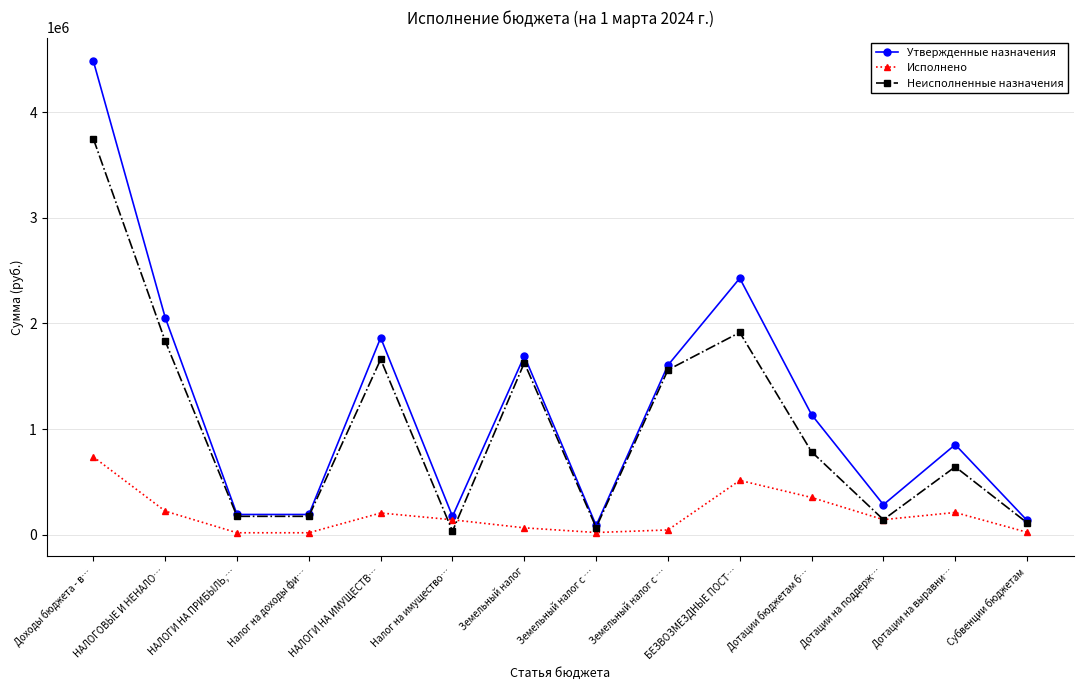

Rank the series at Субвенции бюджетам from highest to lowest value.

Утвержденные назначения, Неисполненные назначения, Исполнено